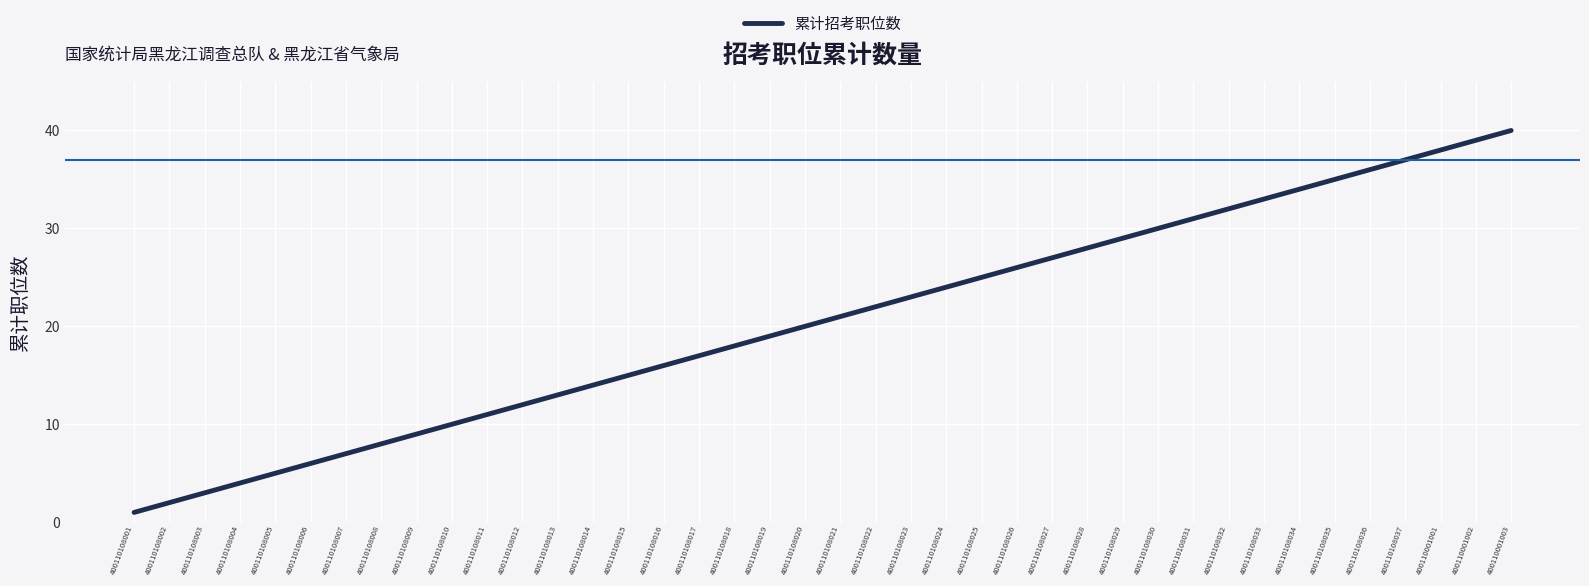

At which label is the value closest to 20?

400110108020